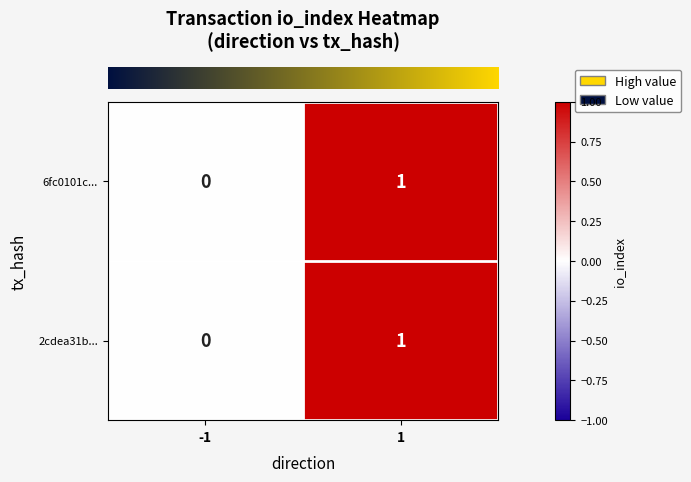

Which category has the lowest value across all series?

-1